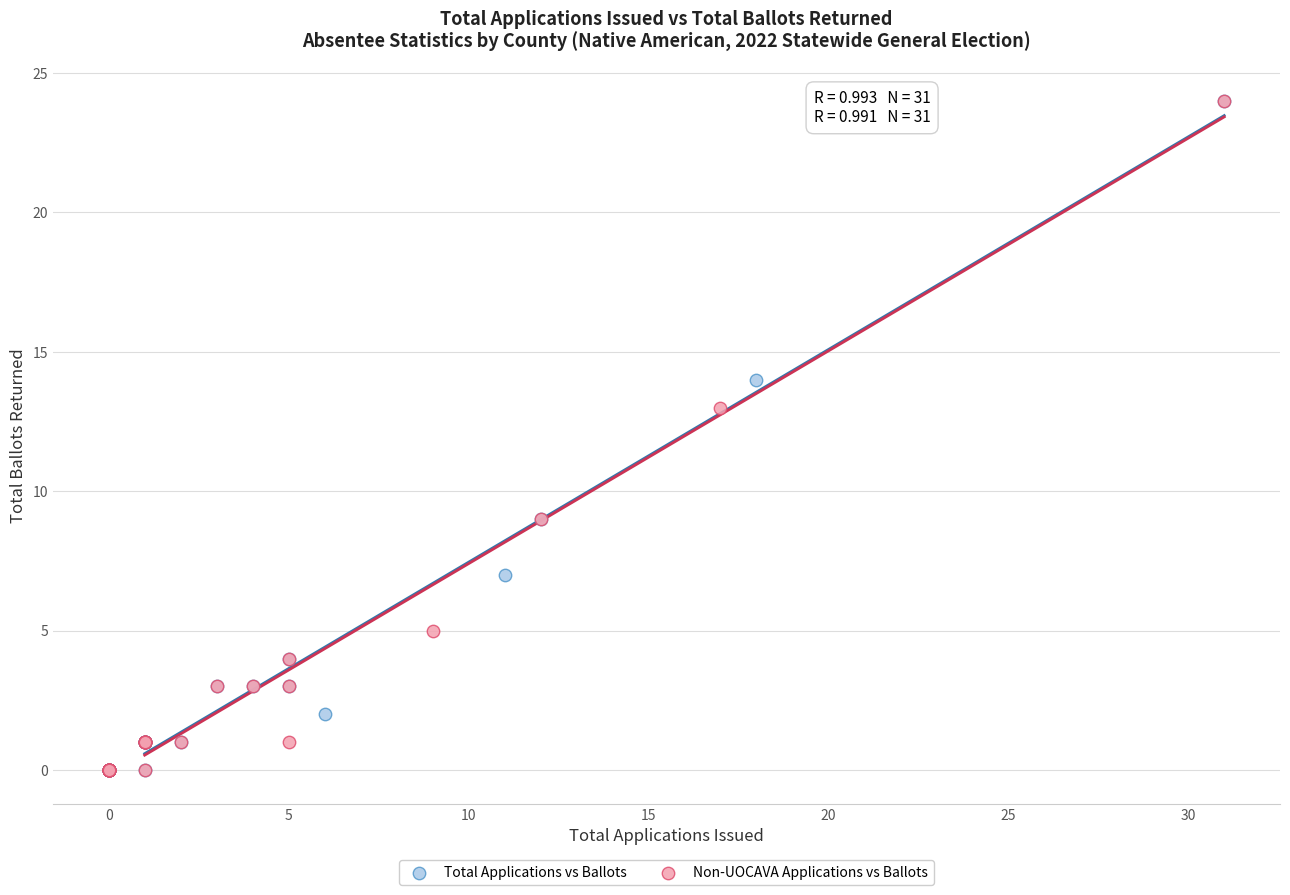

What are all the series names shown in the legend?

Total Applications vs Ballots, Non-UOCAVA Applications vs Ballots